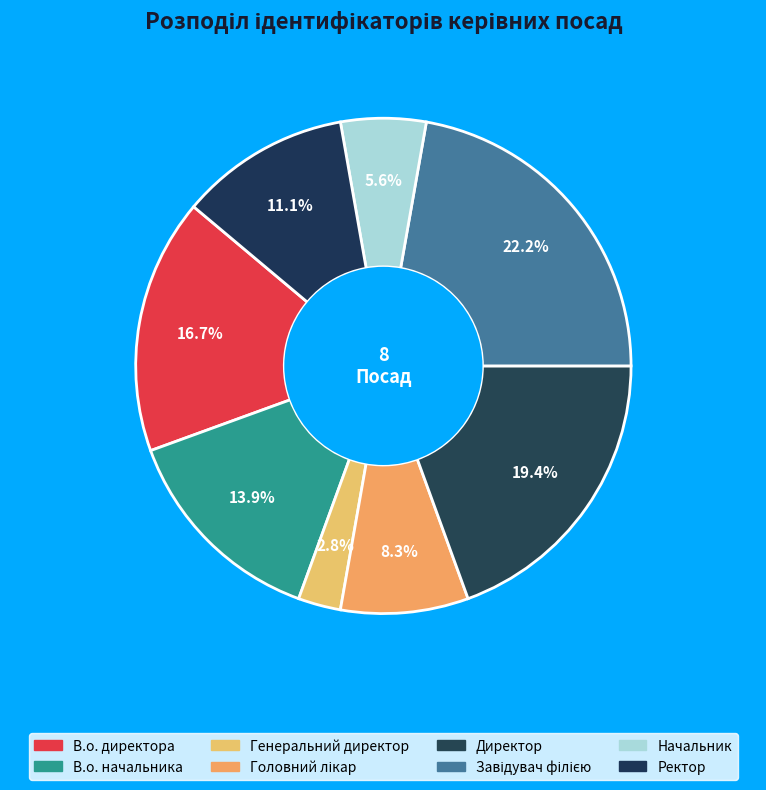

True or false: Директор accounts for 19% of the total.

True